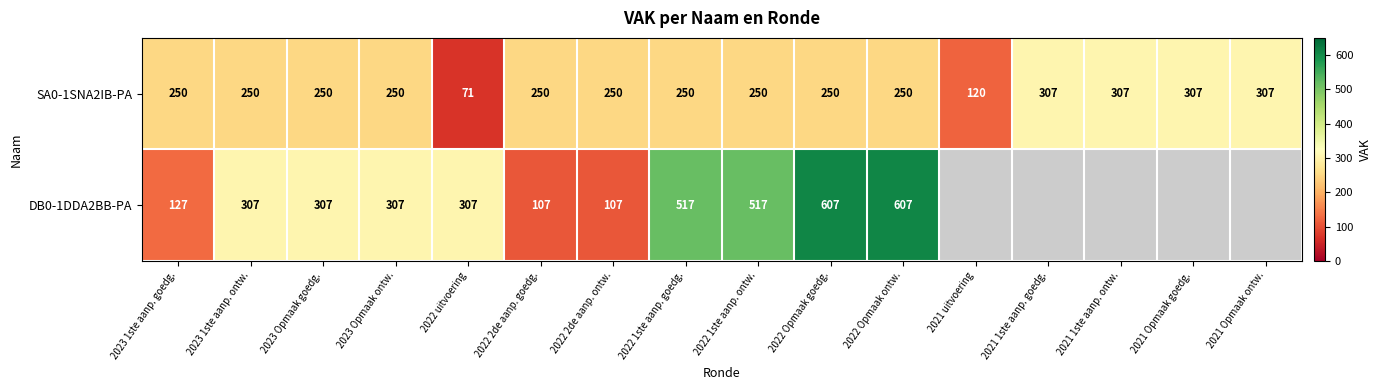

The SA0-1SNA2IB-PA series shows 307 at 2021 Opmaak ontw.. True or false?

True